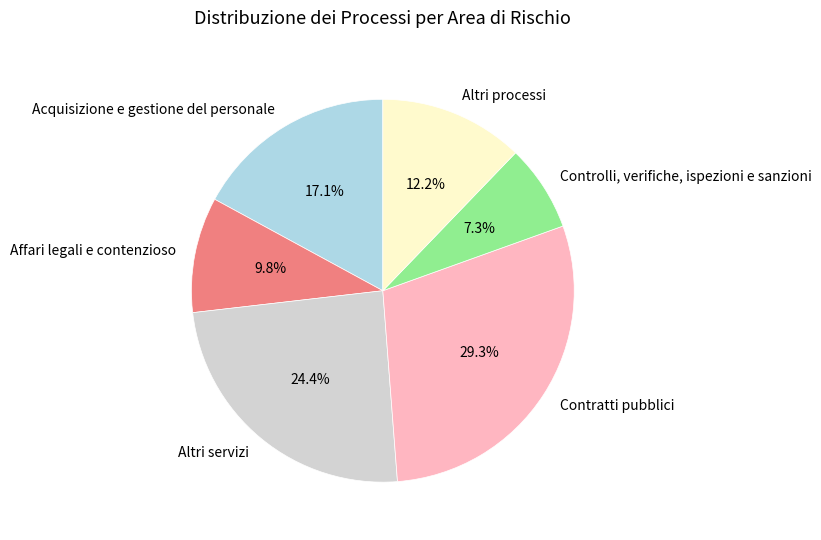

To the nearest percent, what percentage of the pie is Acquisizione e gestione del personale?

17%